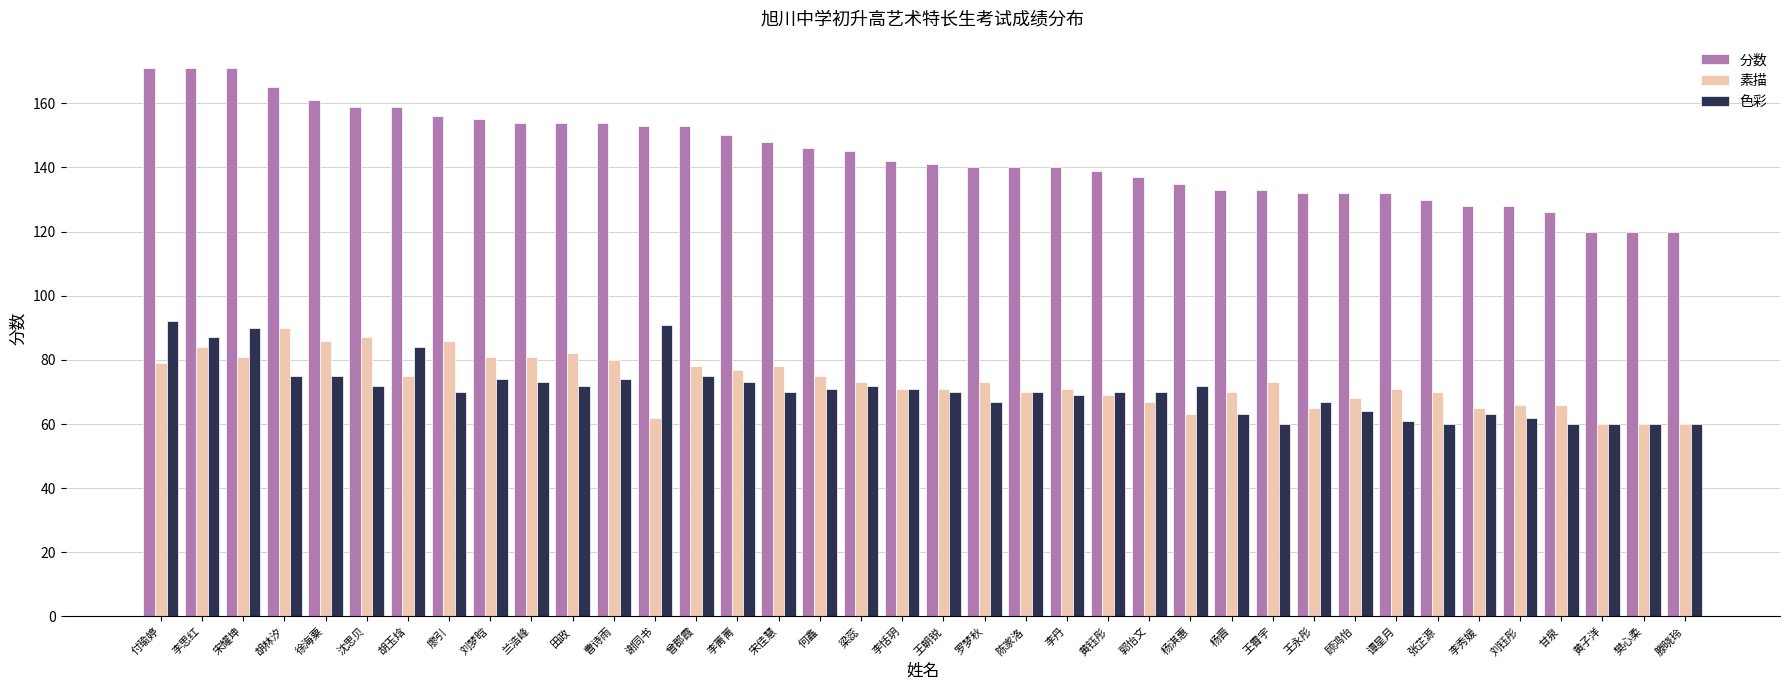

The value of 分数 at 滕晓玲 is 120. True or false?

True